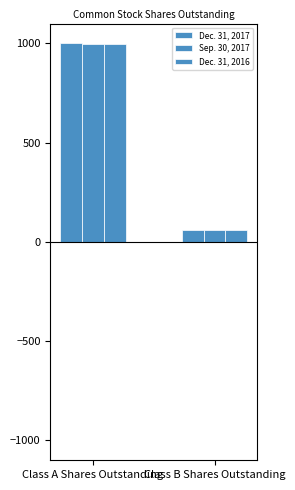

At which label is Sep. 30, 2017 closest to 528?

Class B Shares Outstanding